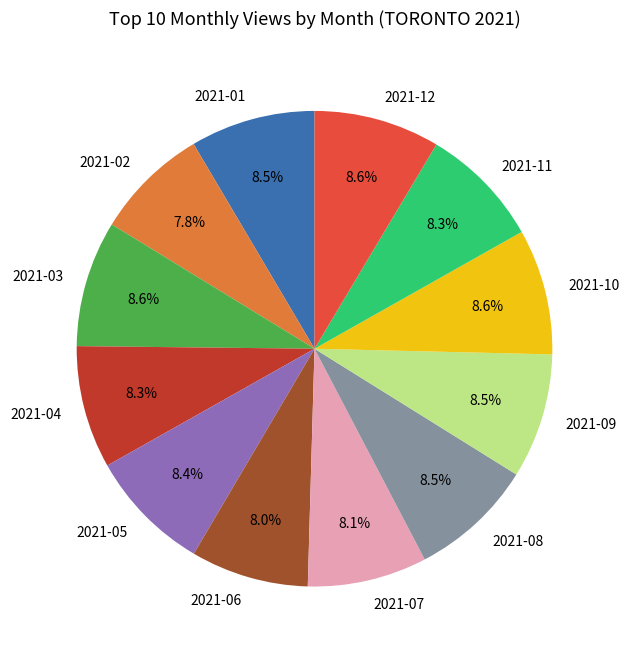

What is the ratio of the value at 2021-01 to the value at 2021-04?

1.0